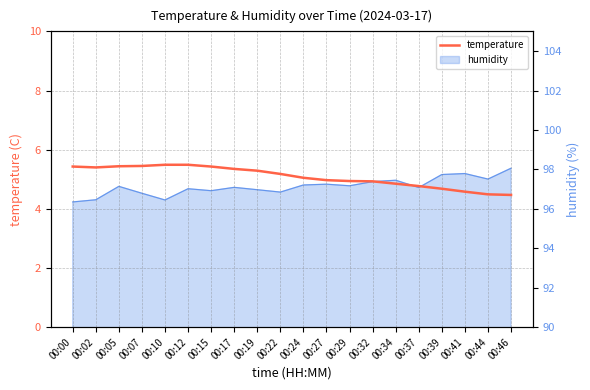

What is the difference between the maximum and minimum values?

1.0